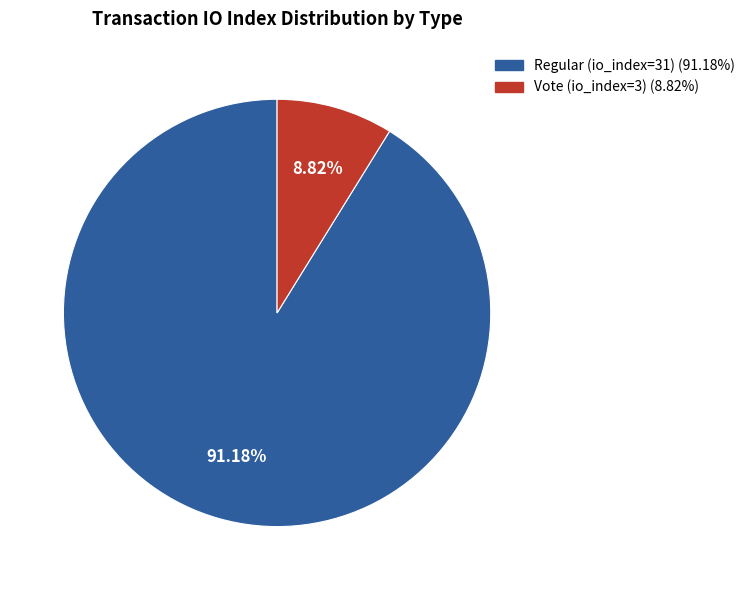

To the nearest percent, what portion does Regular (io_index=31) represent?

91%